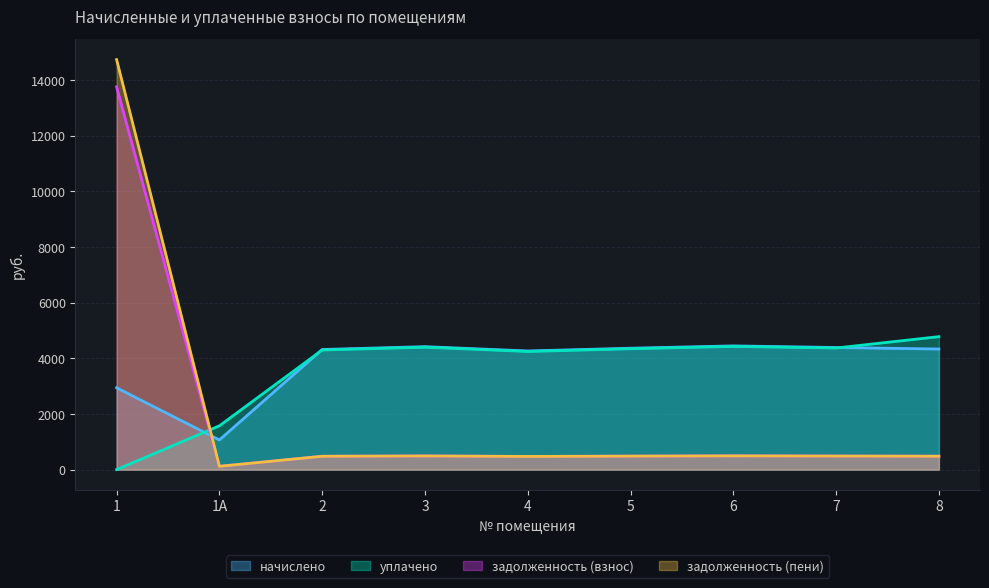

True or false: задолженность (пени) and задолженность (взнос) cross at least once.

False